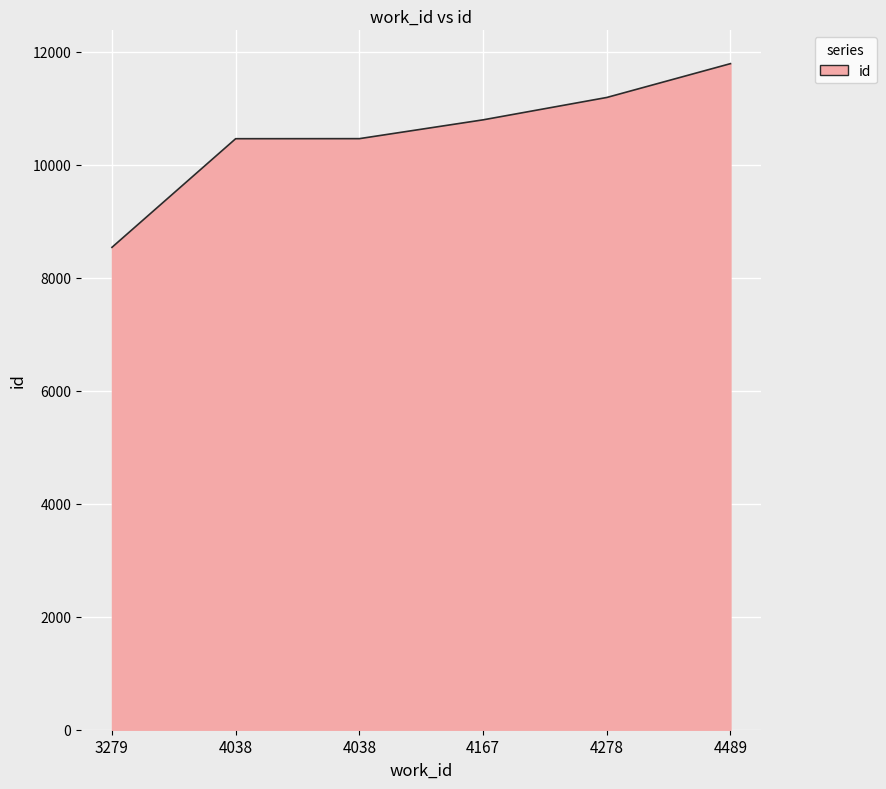

Does the chart have visible grid lines?

Yes